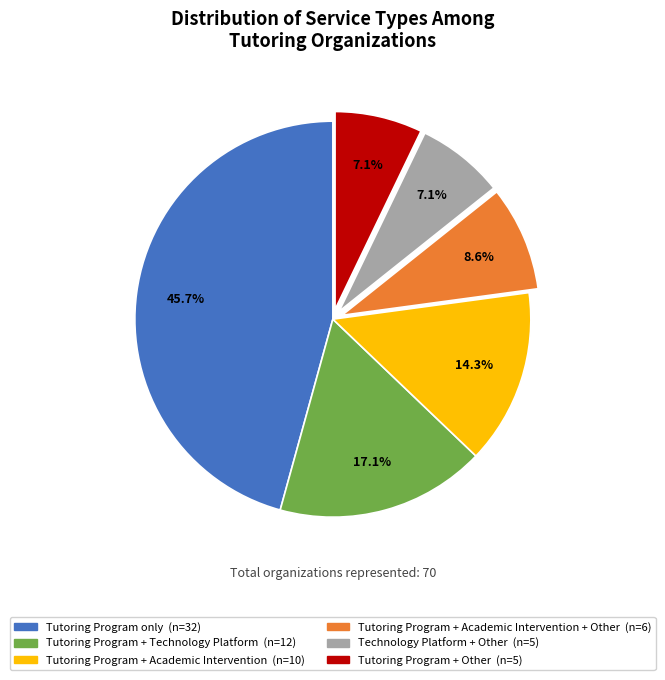

Is there a majority slice in this chart?

No